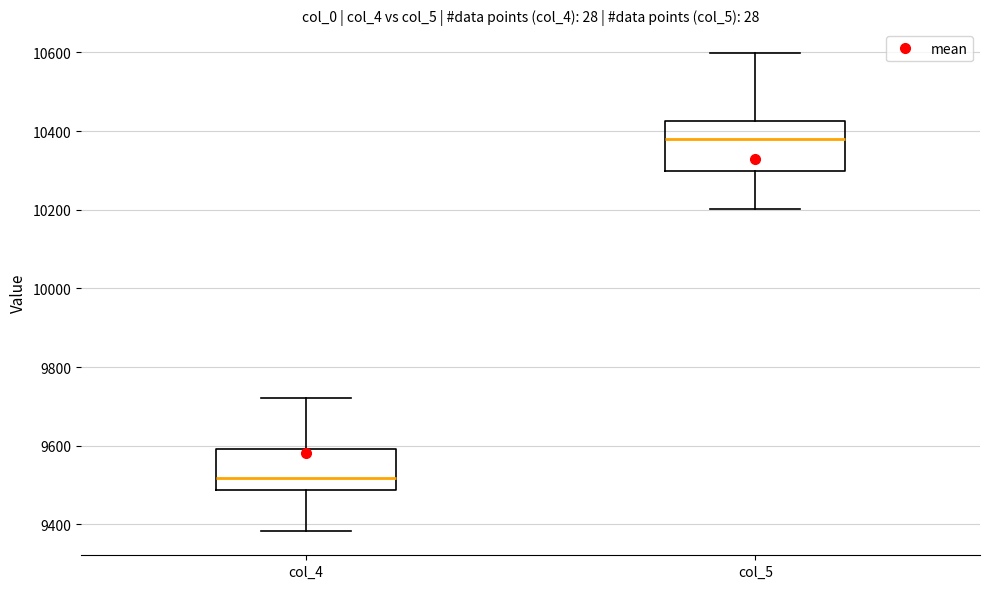

Reading left to right, transcribe this box plot: for each box, give where its median line is, the range the box spans, and where its two whiskers end, as read against the y-axis. The values are not printed on the chart, so give them approximately, as read against the axis.

col_4: median 9520, box 9480 to 9600, whiskers 9380 to 9720
col_5: median 10380, box 10300 to 10420, whiskers 10200 to 10600